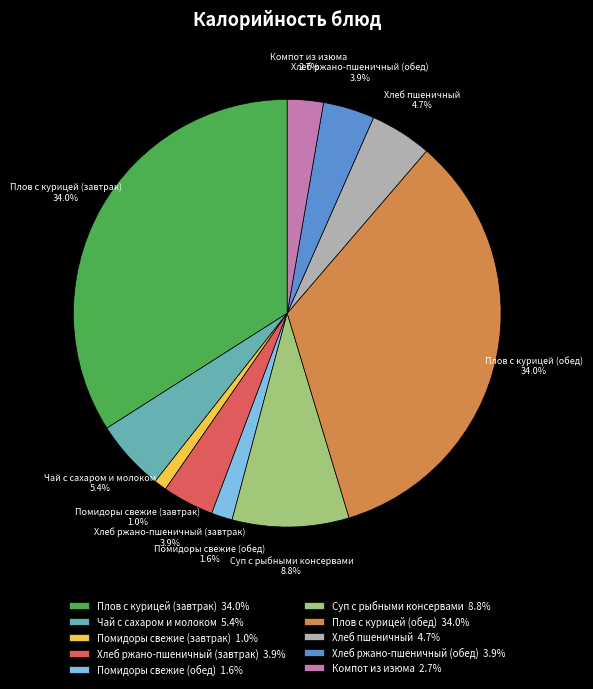

Is it true that Компот из изюма is 3% of the pie?

True